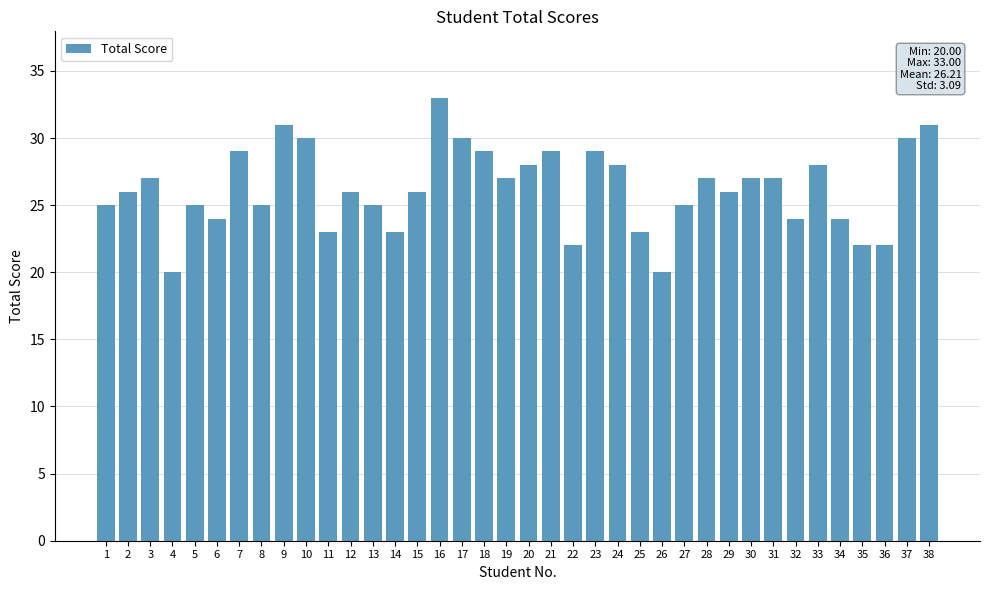

Between 3 and 15, which is larger?

3